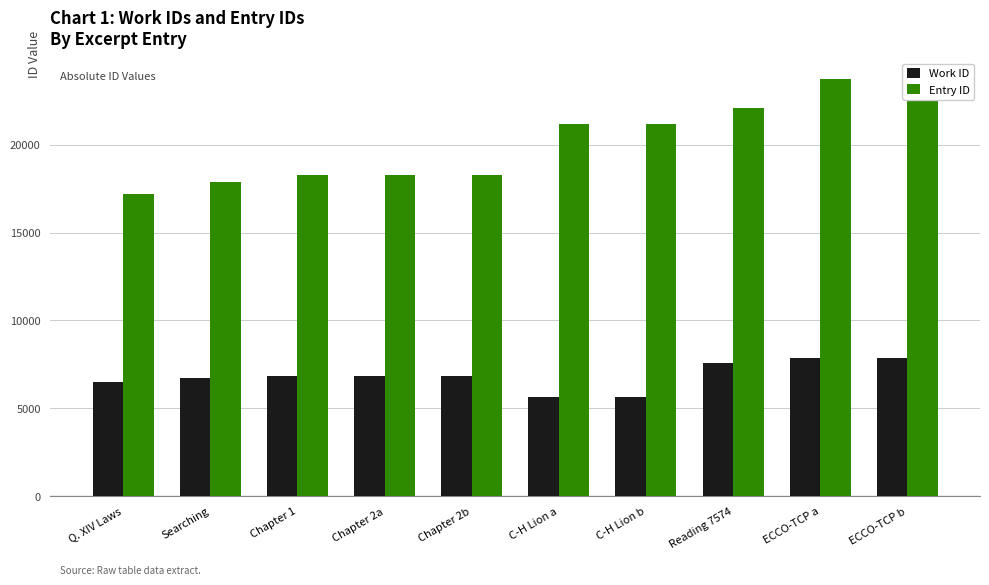

What is the lowest value of the Entry ID series?

17207